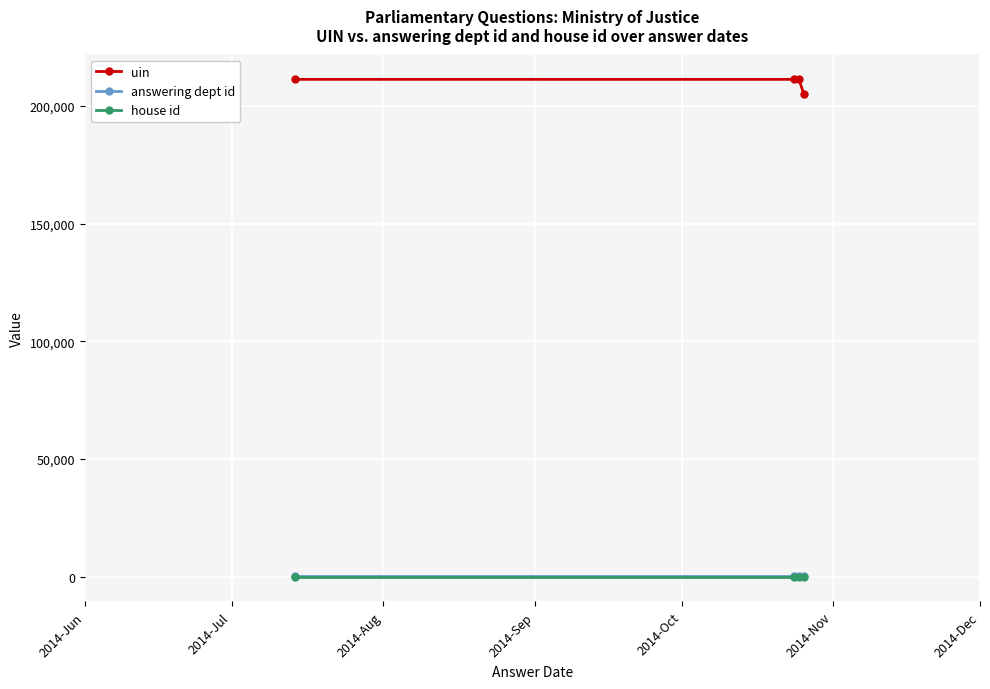

What are all the series names shown in the legend?

uin, answering dept id, house id